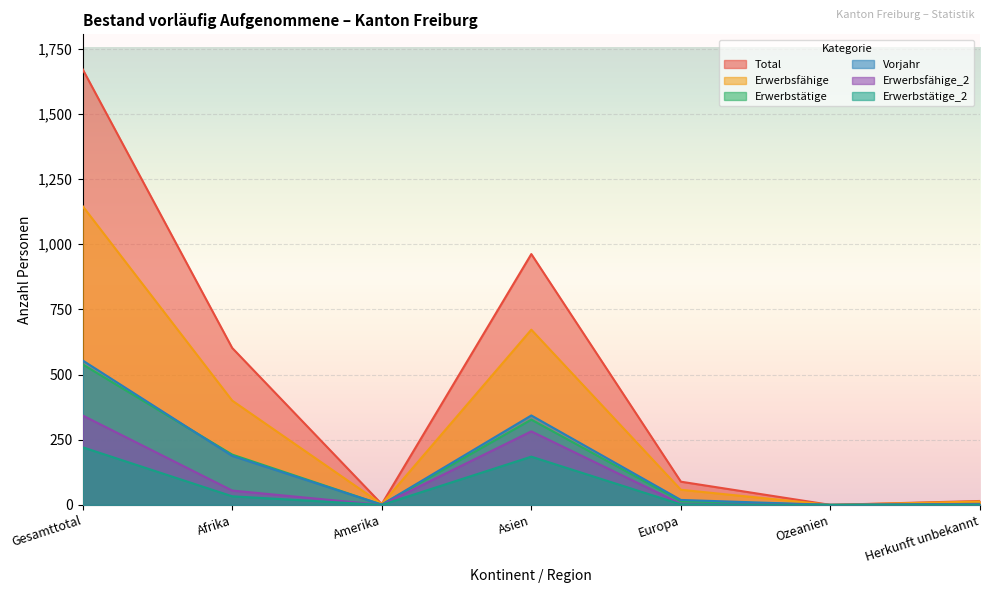

How many values in the Total series are below 89?

3